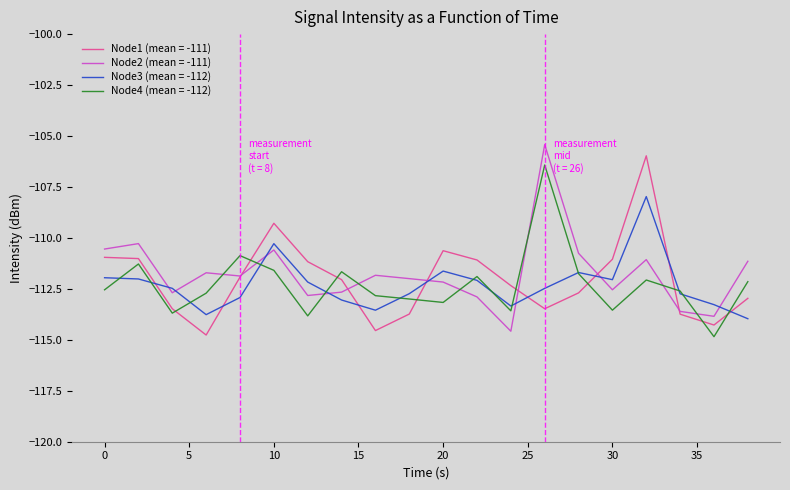

After their last crossing, which series has the higher values: Node2 (mean = -111) or Node3 (mean = -112)?

Node2 (mean = -111)